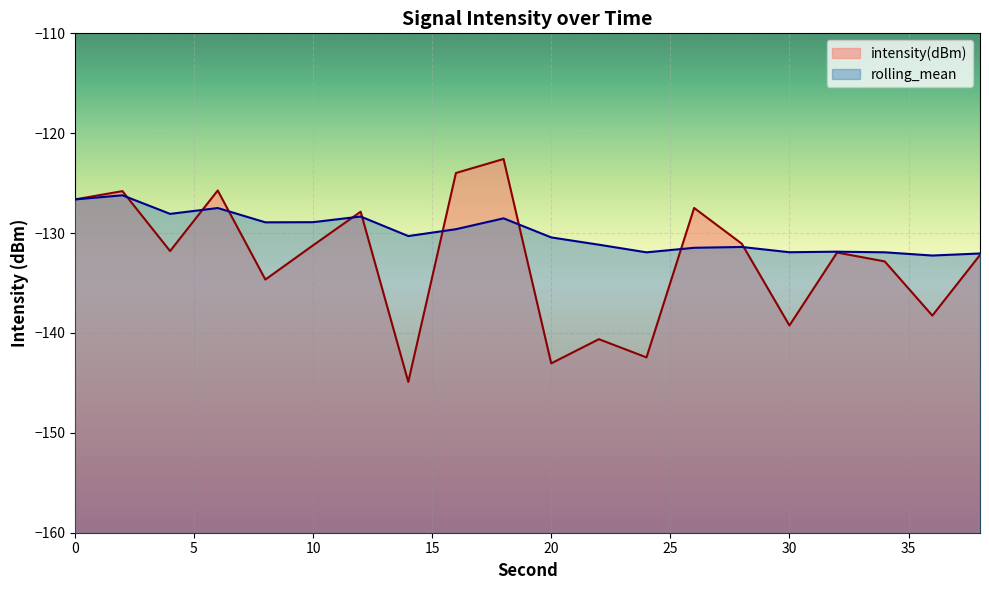

What is the average value of the rolling_mean series?

-130.0